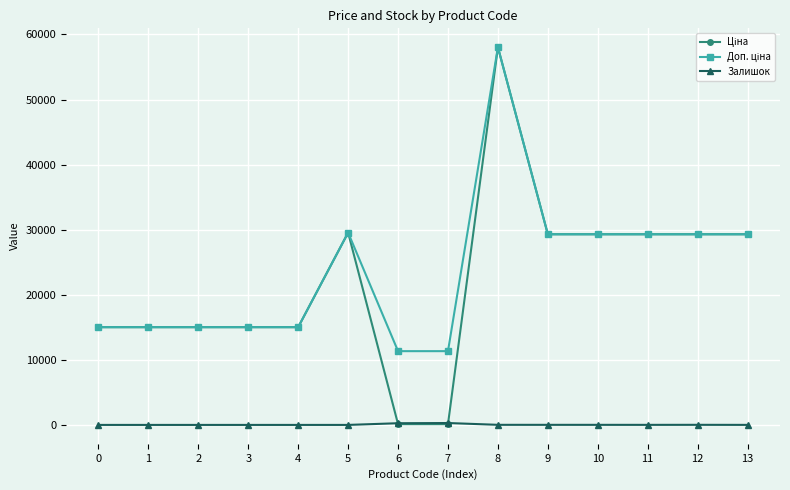

Does the chart display data point markers on the line(s)?

Yes